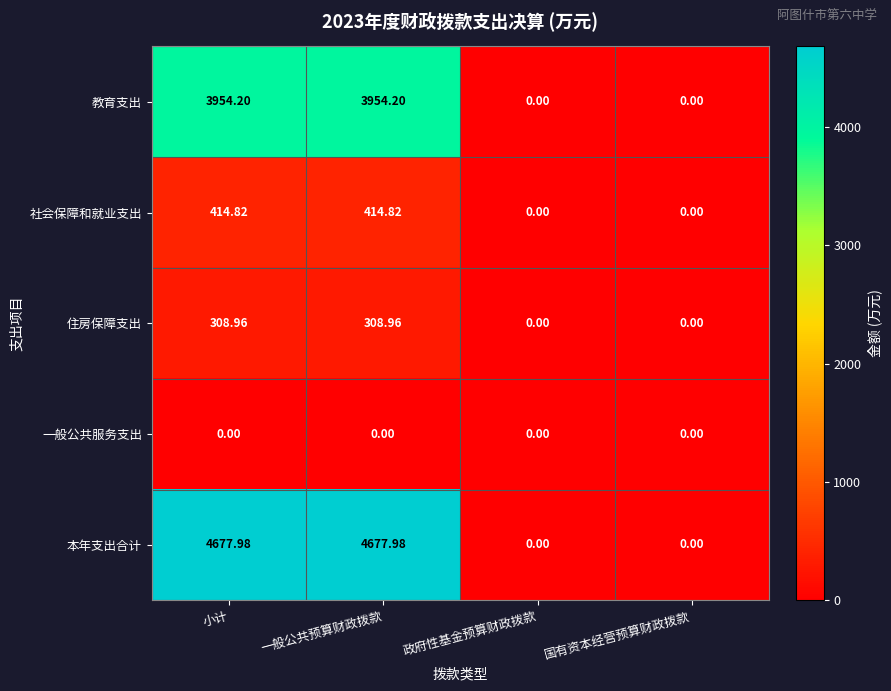

Which series has the largest total across all categories?

本年支出合计